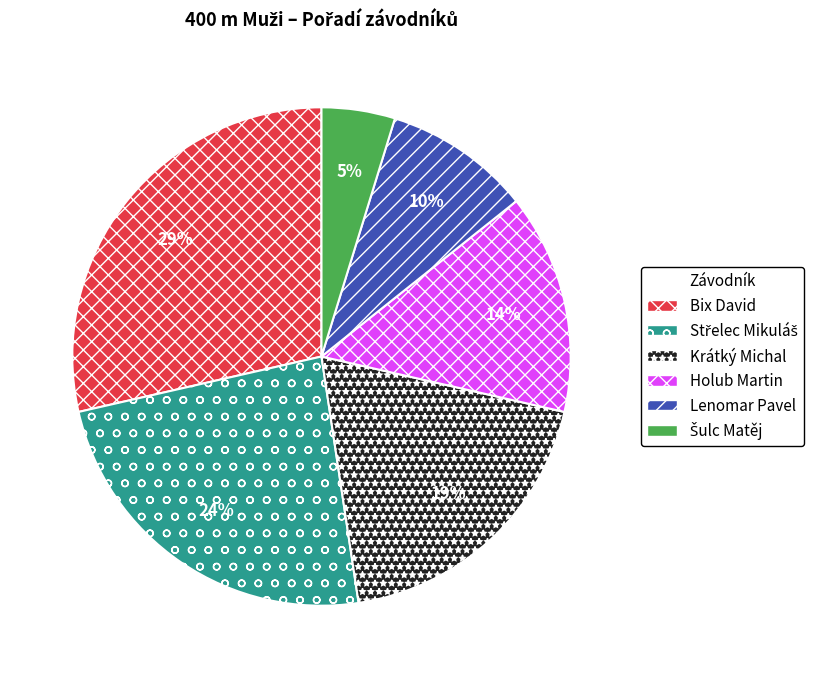

What is the ratio of the value at Holub Martin to the value at Krátký Michal?

0.7